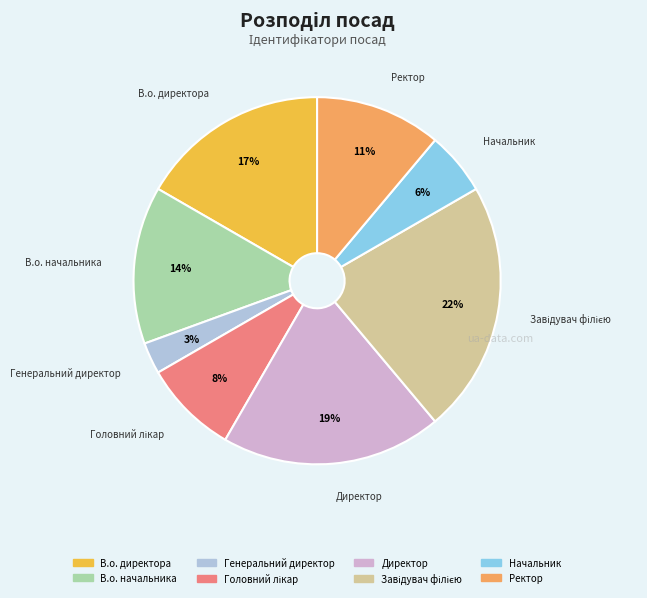

The Начальник slice represents 6% of the pie. True or false?

True